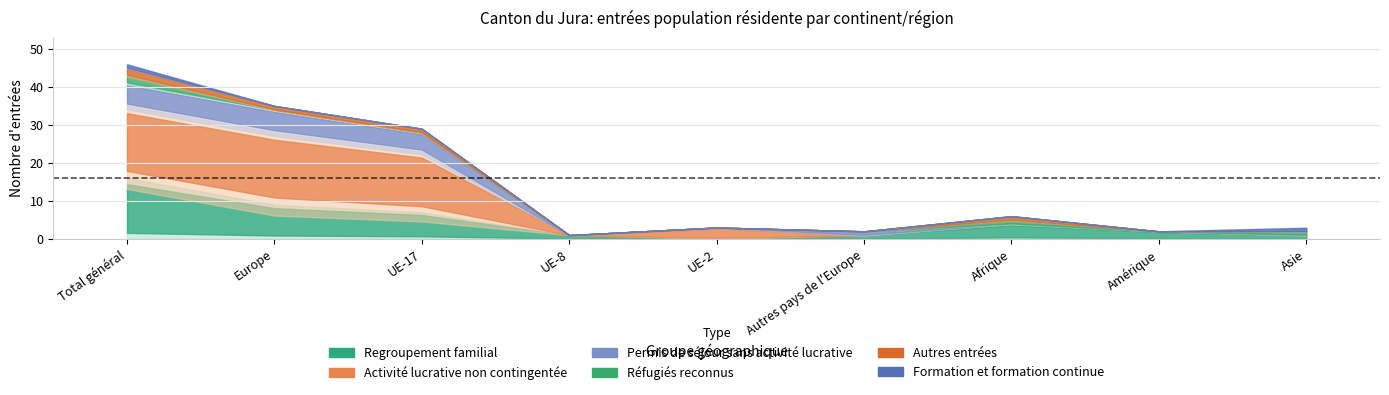

What is the difference between the maximum and minimum values in the Formation et formation continue series?

1